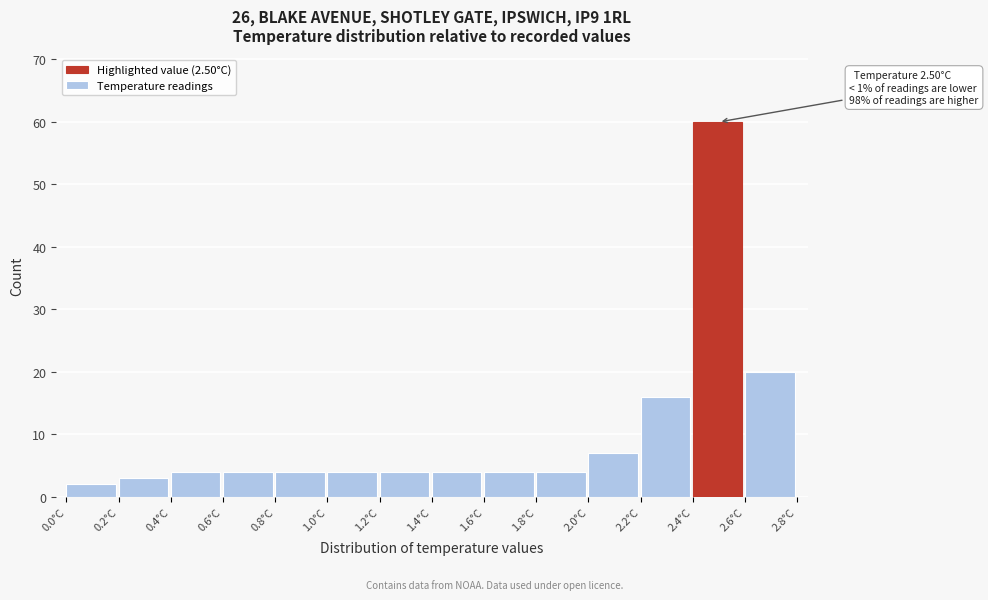

Which range on the x-axis has the tallest bar?

2.4 to 2.6